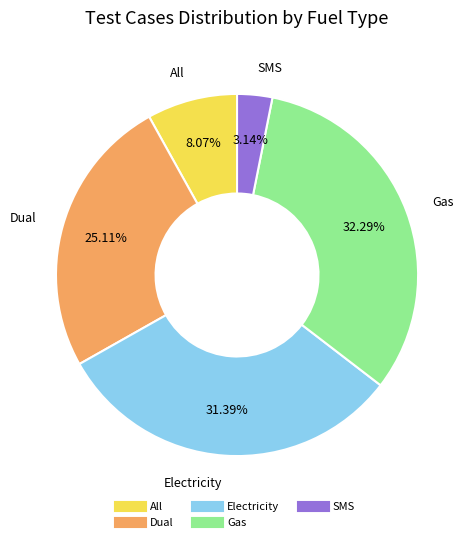

Between Gas and Dual, which is larger?

Gas